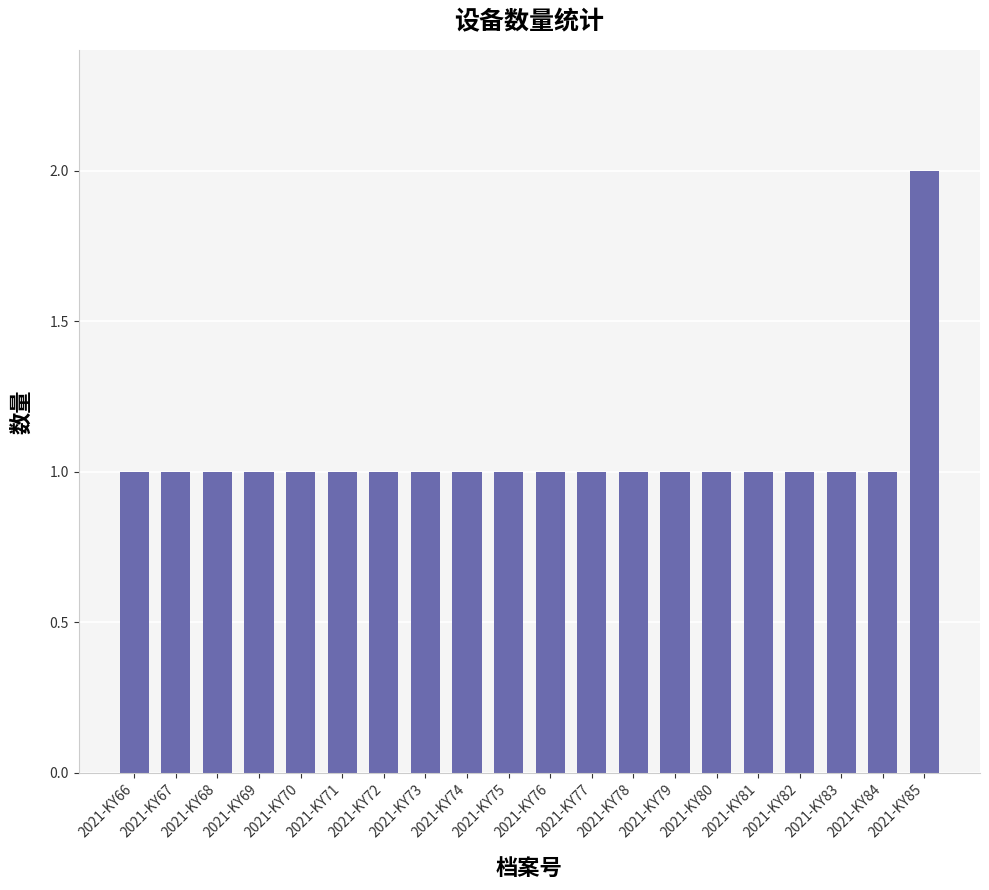

What is the average value?

1